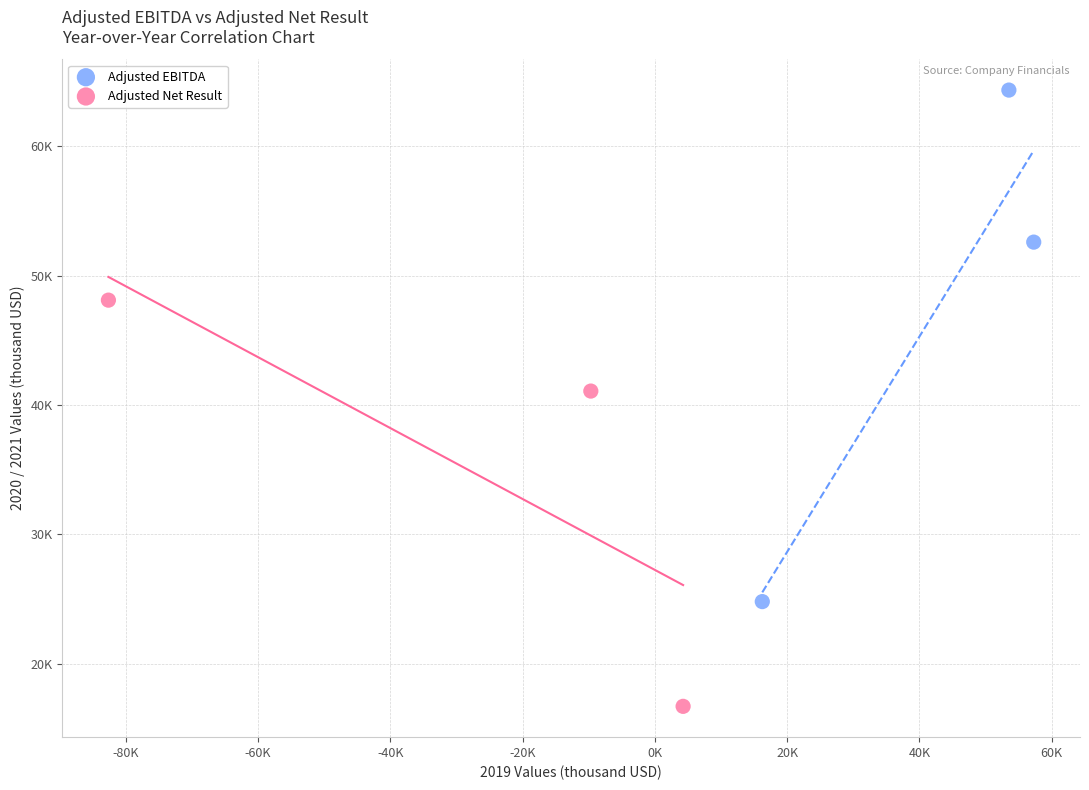

What are all the series names shown in the legend?

Adjusted EBITDA, Adjusted Net Result